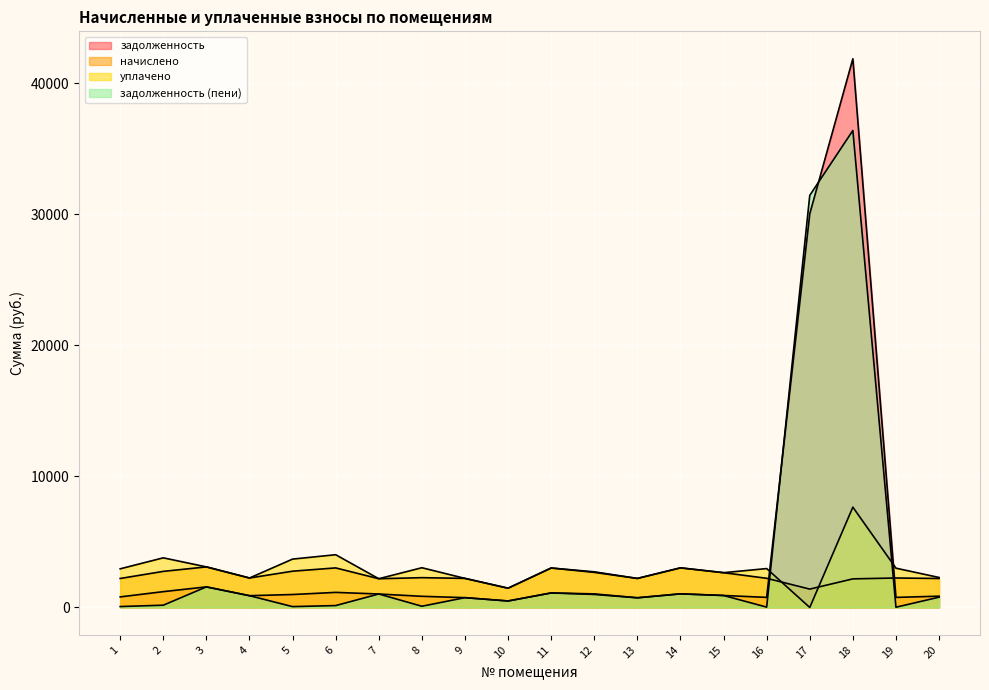

True or false: уплачено has a value of 4026.2 at 6.

True